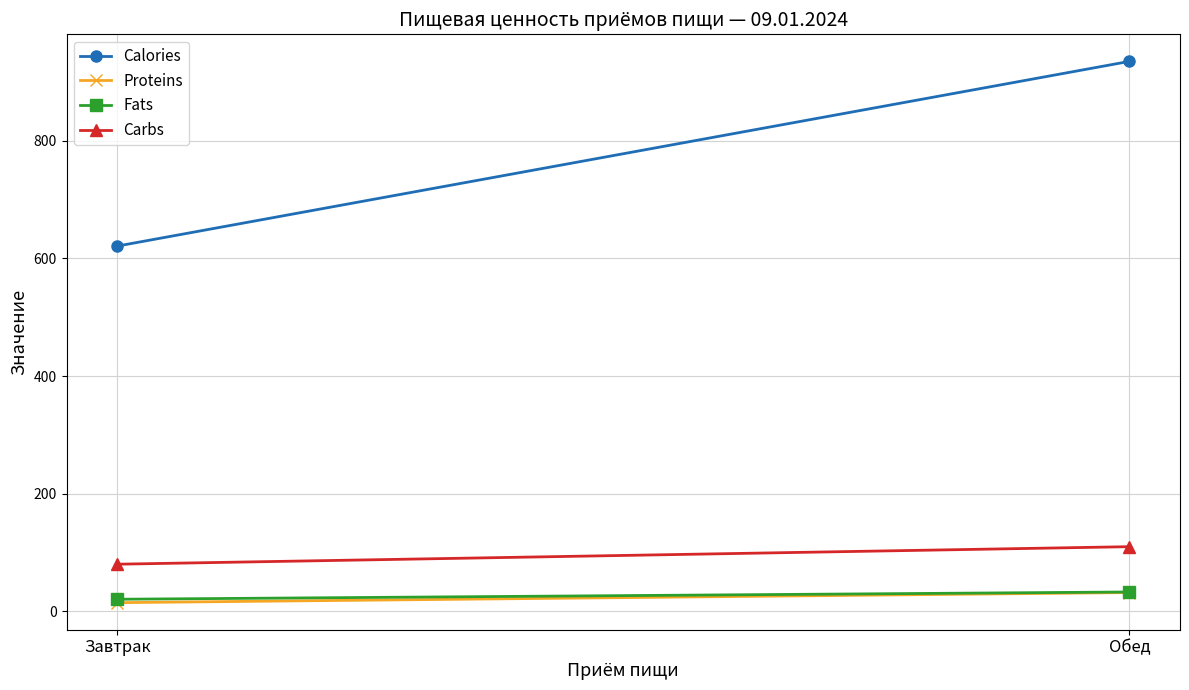

What is the label of the 2nd point from the right?

Завтрак